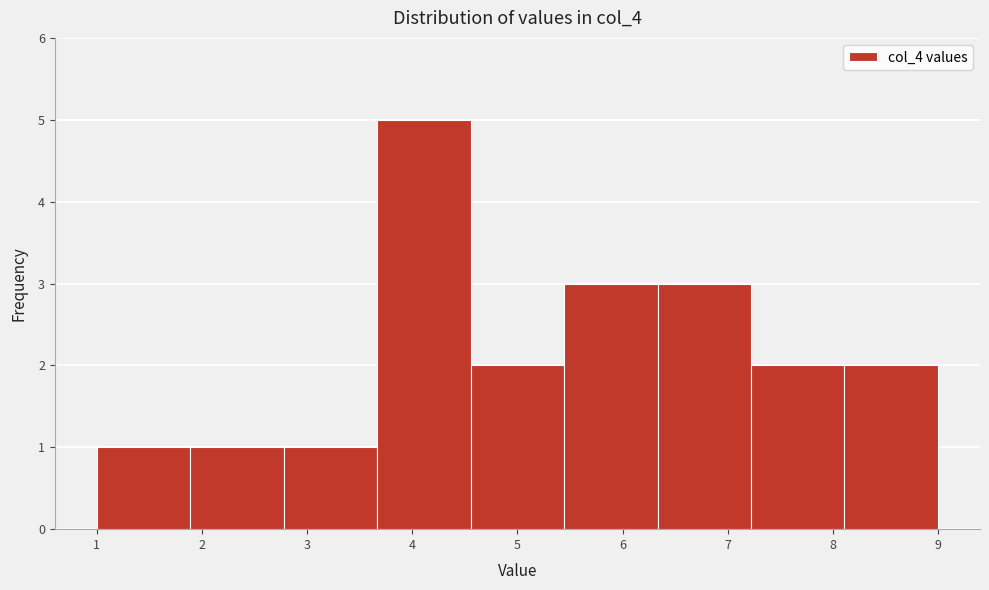

Reading left to right, list every bar in this chart as the range it spans on the x-axis followed by its height. Neither the bar edges nor the heights are printed on the chart, so give them approximately, as read against the axes.

1.0 to 1.9: 1
1.9 to 2.8: 1
2.8 to 3.7: 1
3.7 to 4.6: 5
4.6 to 5.4: 2
5.4 to 6.3: 3
6.3 to 7.2: 3
7.2 to 8.1: 2
8.1 to 9.0: 2